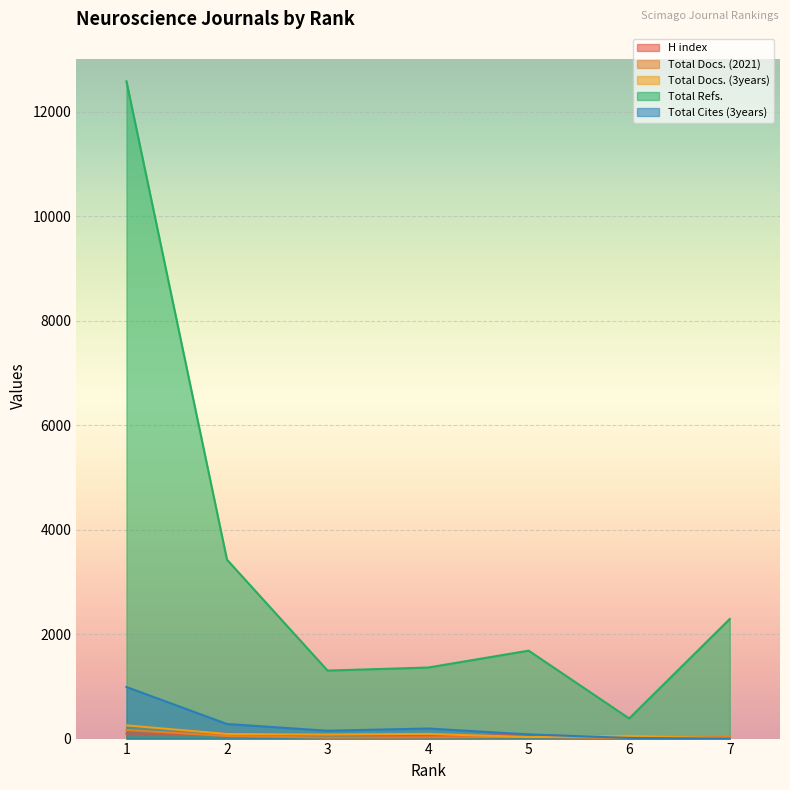

What is the difference between the maximum and minimum values in the Total Docs. (3years) series?

252